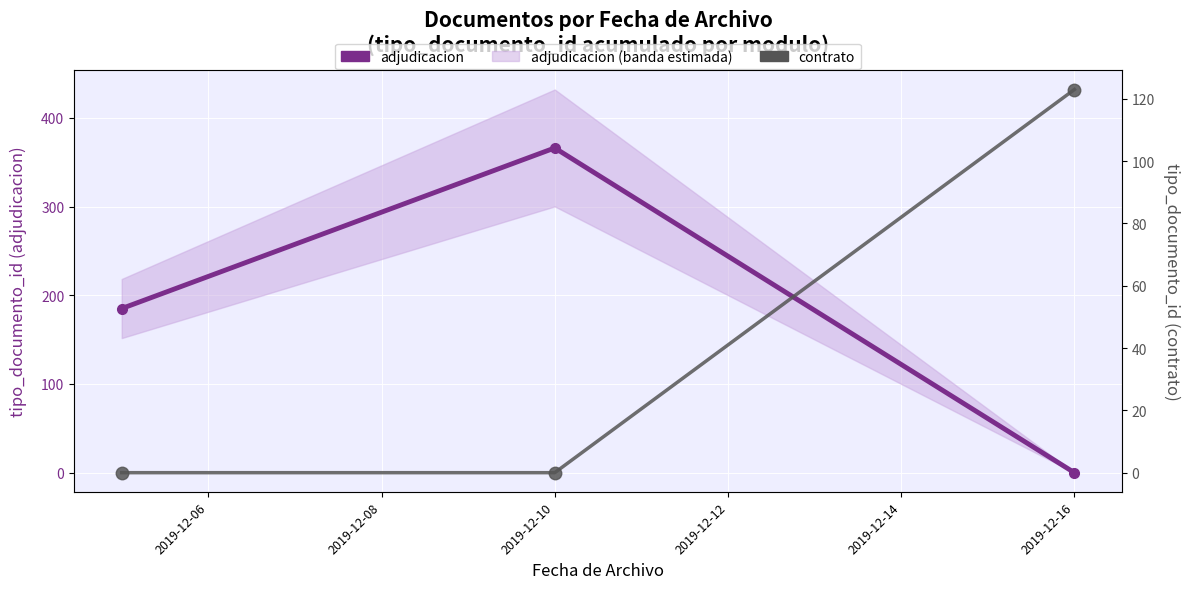

Count the adjudicacion values in the range 0 to 366.

3